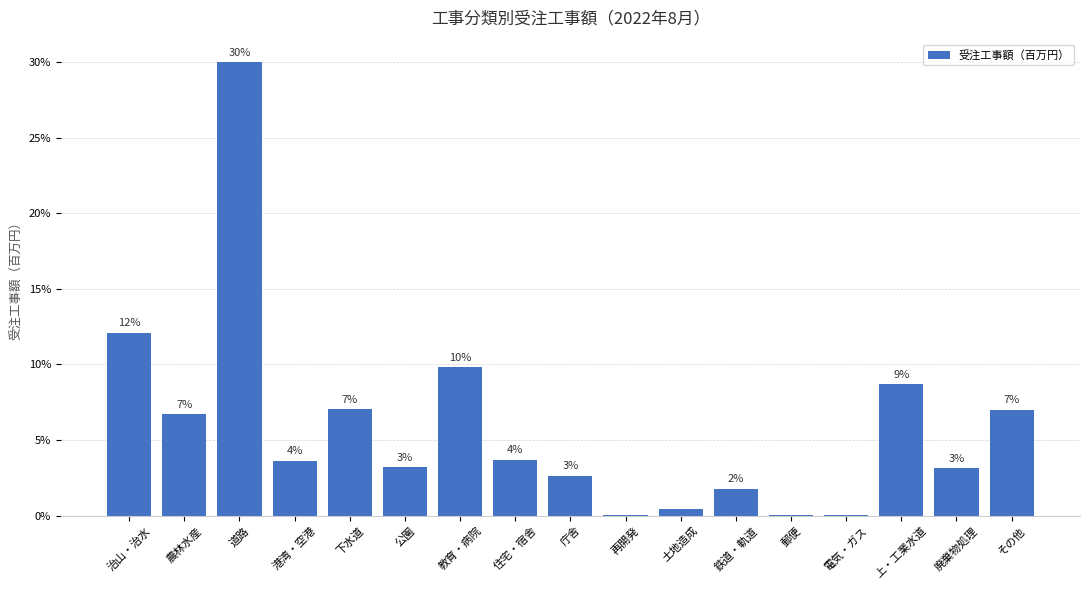

Are the bars horizontal?

No